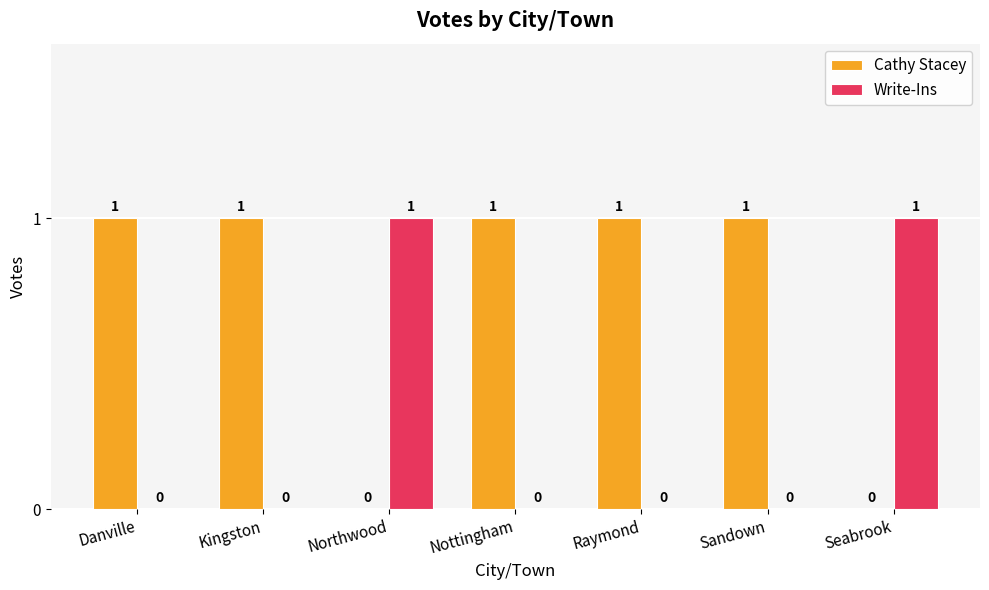

True or false: Cathy Stacey has a value of 1 at Danville.

True